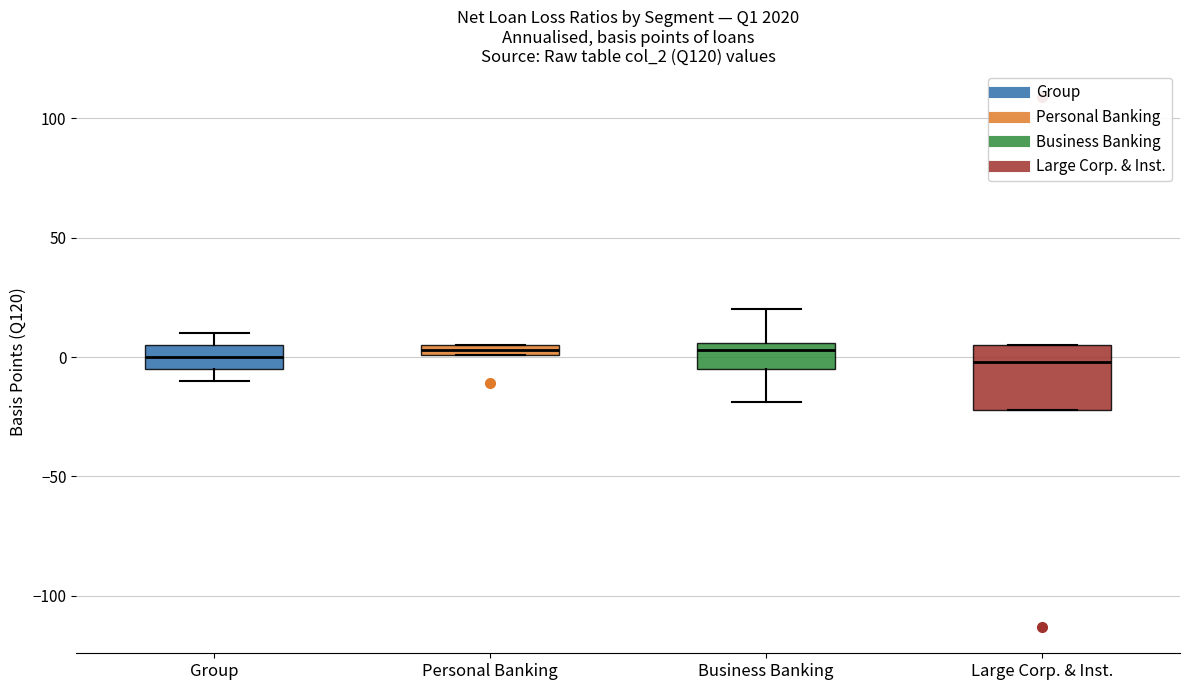

Which box is the tallest, from its lower edge to its upper edge?

Large Corp. & Inst.